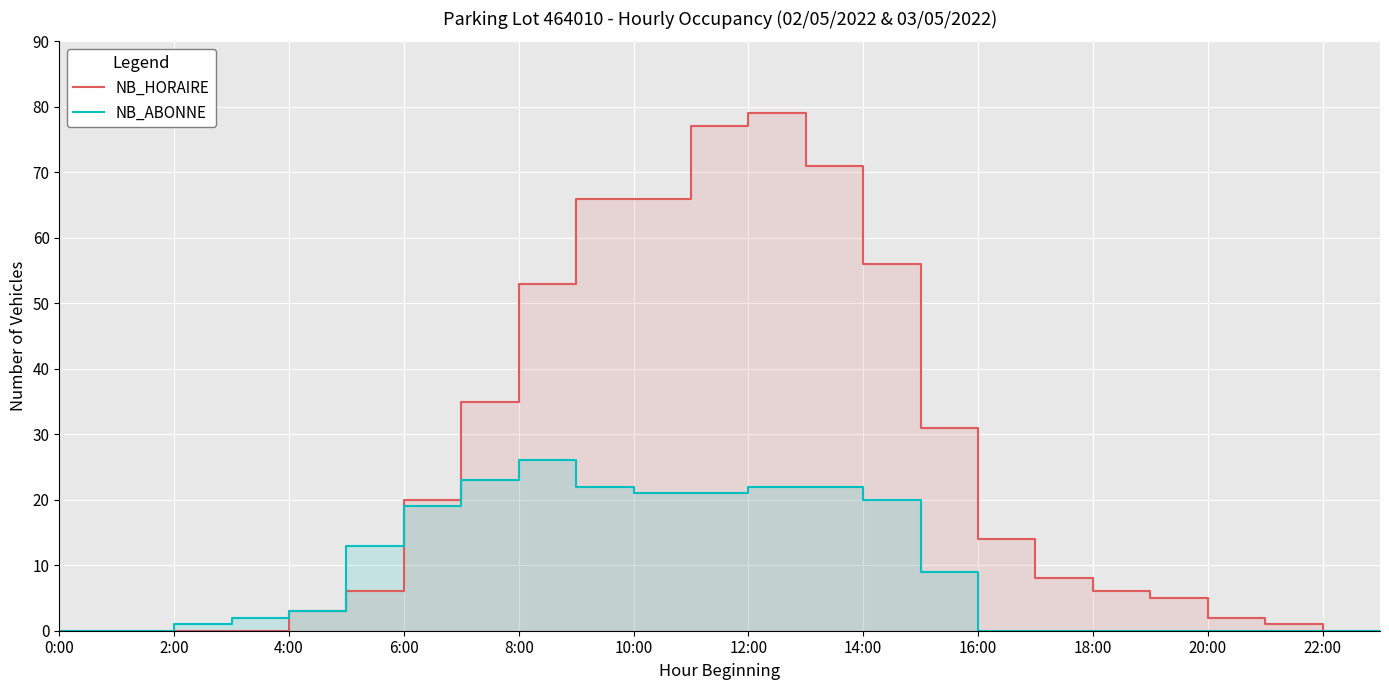

What value does the NB_HORAIRE series have at 15, to the nearest 5?

30